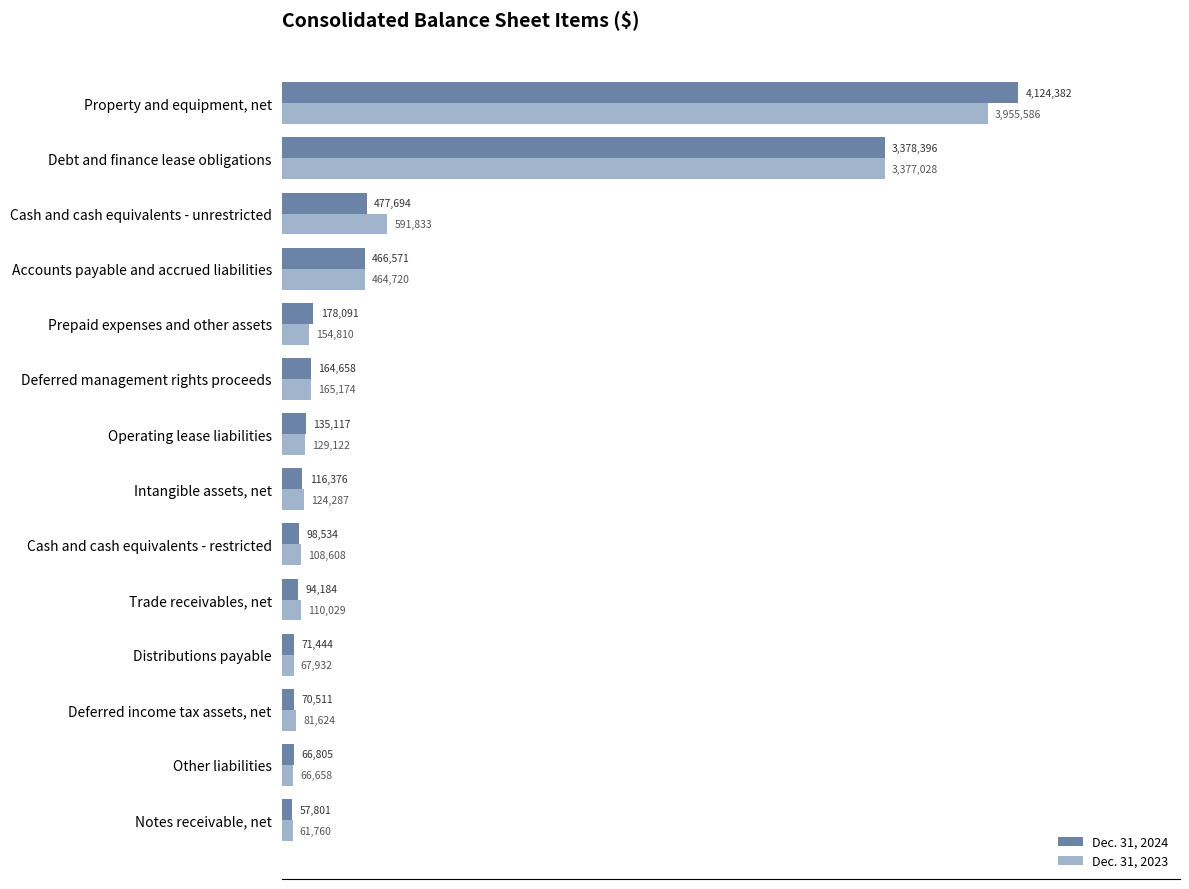

What are all the series names shown in the legend?

Dec. 31, 2024, Dec. 31, 2023